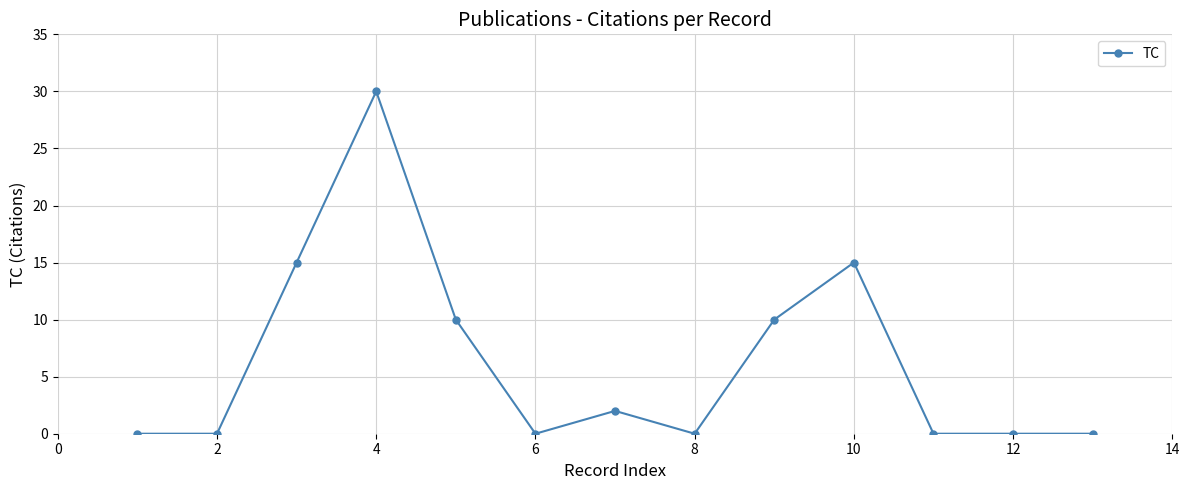

Reading left to right, what are all the values shown in this chart?

0	0	15	30	10	0	2	0	10	15	0	0	0